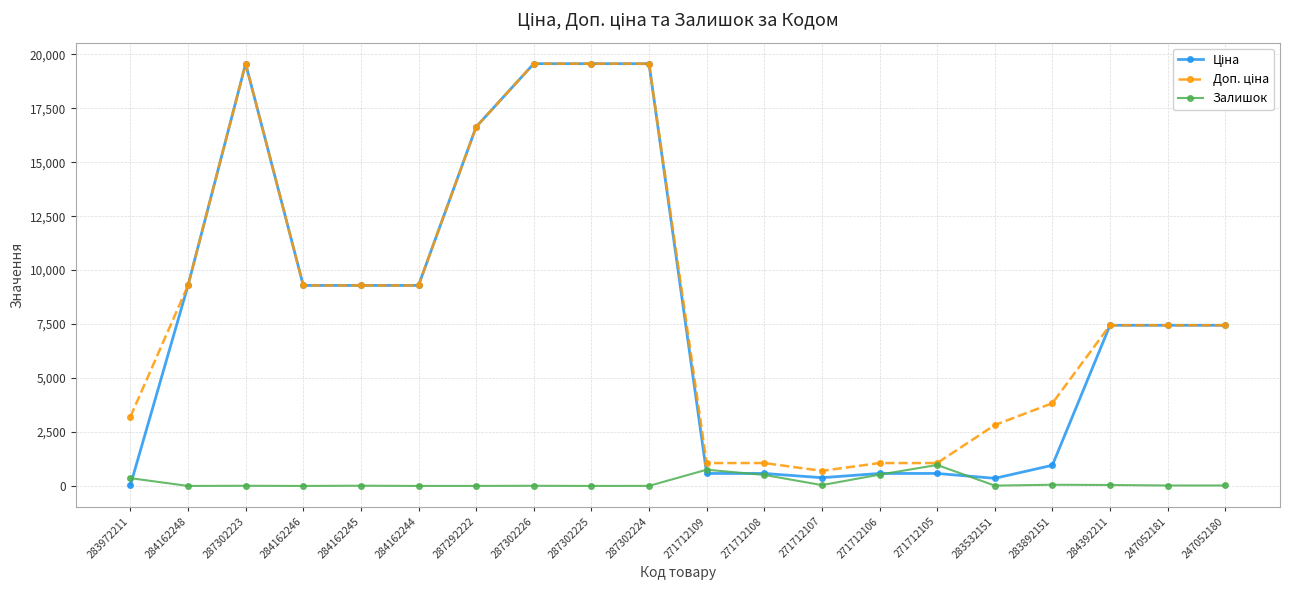

At how many categories does at least one series exceed 11950?

5